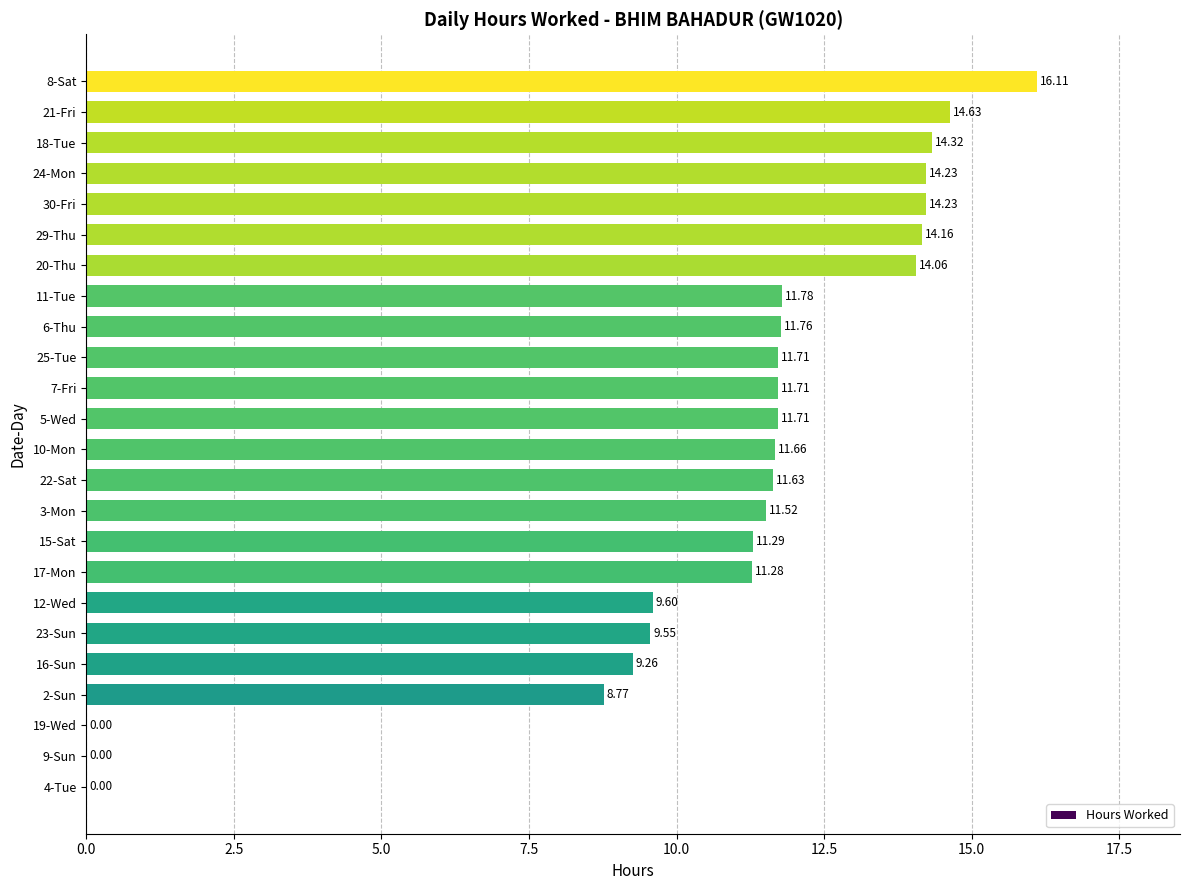

What is the maximum value shown in the chart?

16.1